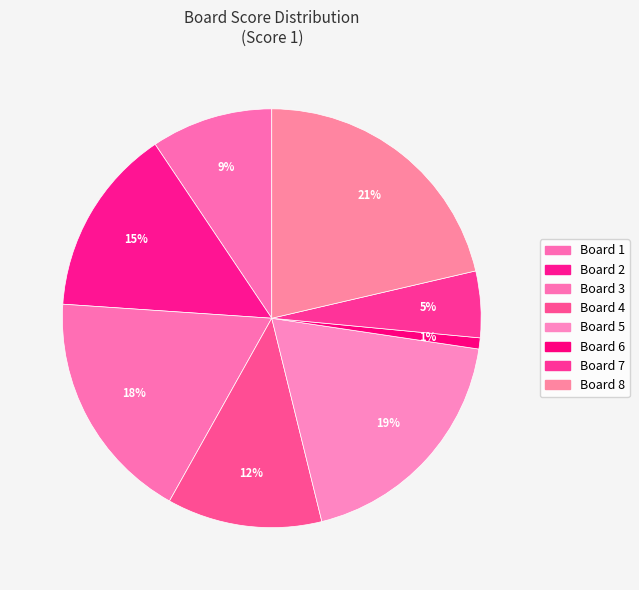

To the nearest percent, what is the combined percentage of Board 6 and Board 1?

10%